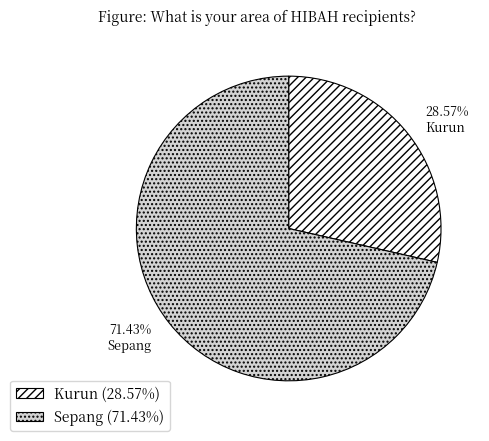

To the nearest percent, what is the difference between the Kurun and Sepang slice percentages?

43%